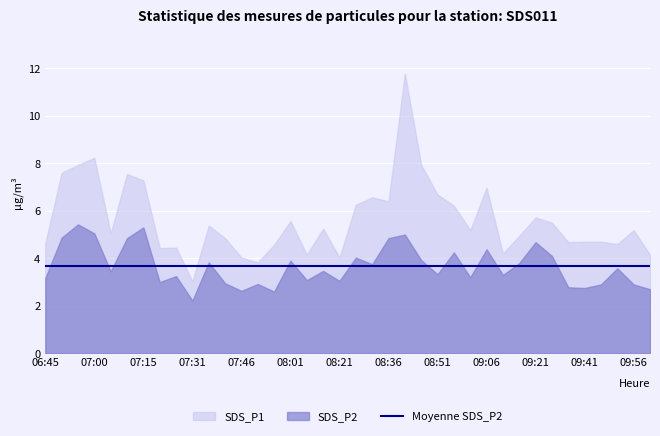

True or false: SDS_P1 and SDS_P2 intersect in this chart.

False